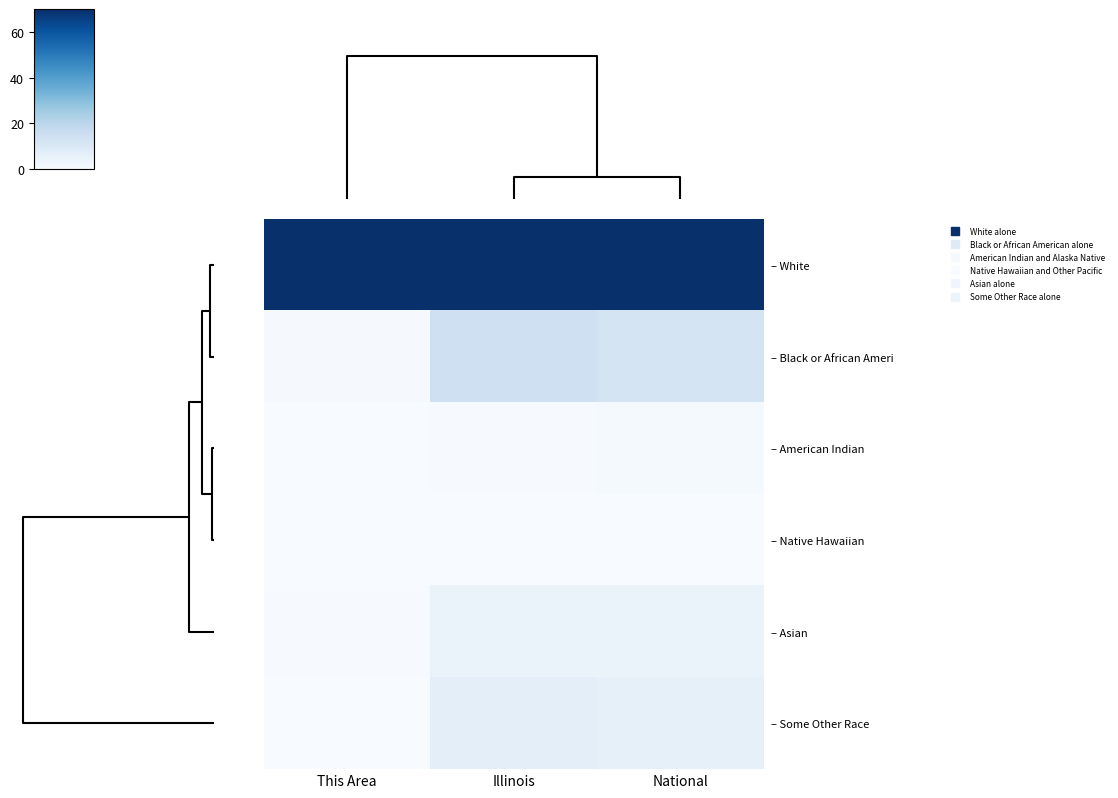

Reading left to right, transcribe all the data shown in this chart.

– White: This Area=70.0	Illinois=70.0	National=70.0
– Black or African Ameri: This Area=0.6	Illinois=14.2	National=12.2
– American Indian: This Area=0.2	Illinois=0.3	National=0.9
– Native Hawaiian: This Area=0.1	Illinois=0.0	National=0.2
– Asian: This Area=0.3	Illinois=4.5	National=4.6
– Some Other Race: This Area=0.2	Illinois=6.6	National=6.0